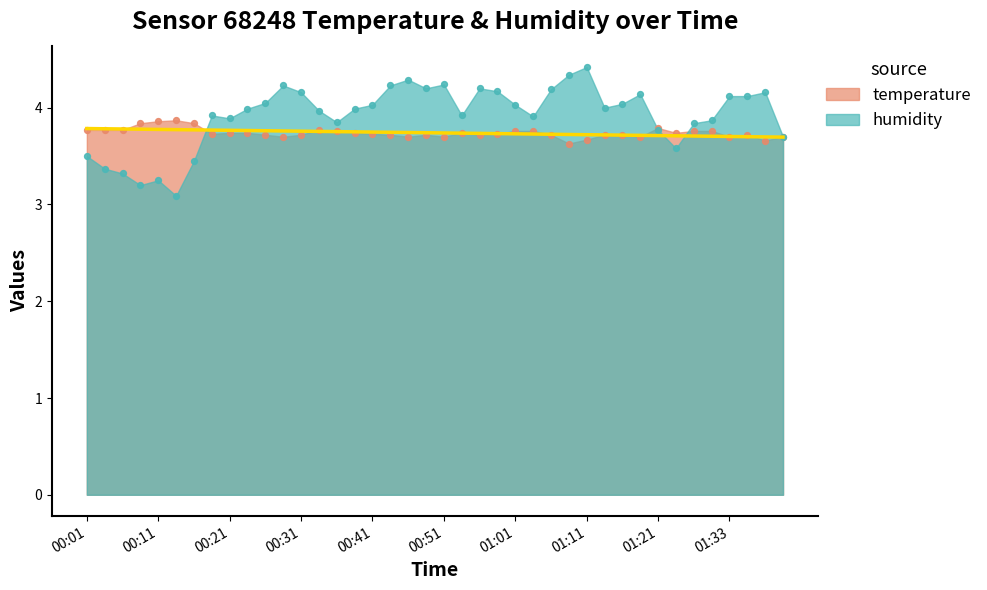

At how many categories does at least one series exceed 4?

19